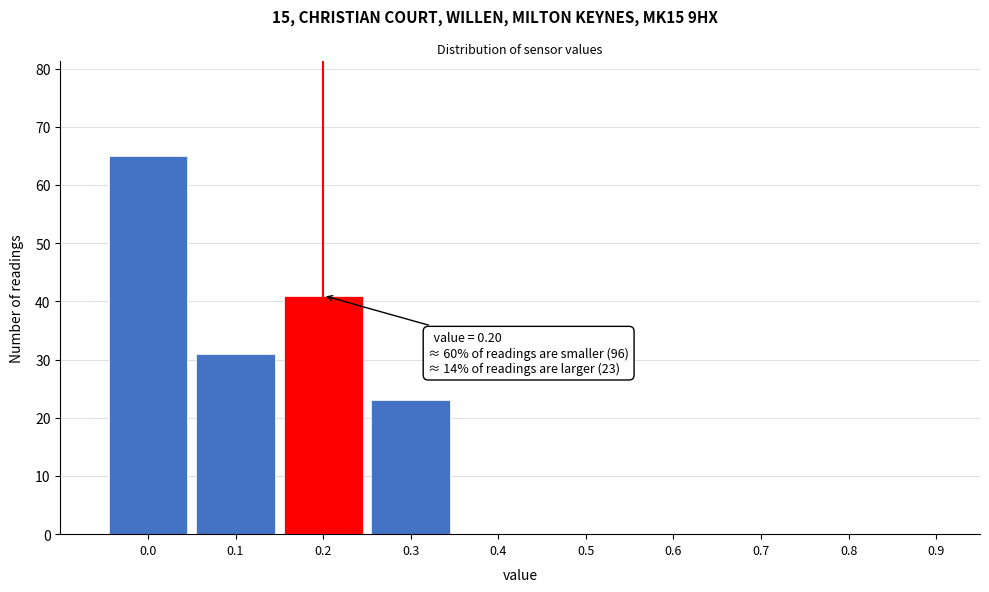

Which range on the x-axis has the tallest bar?

-0.05 to 0.05